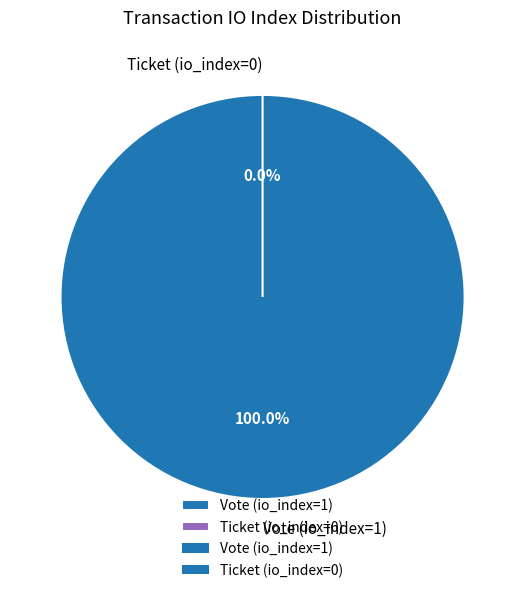

Is it true that Vote (io_index=1) is 100% of the pie?

True